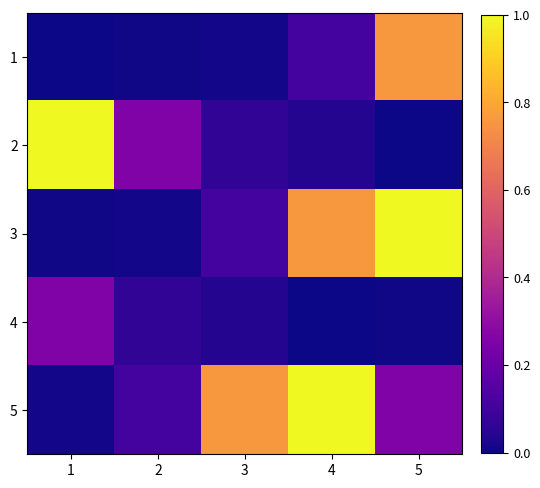

Between 1 and 3, which is larger?

3